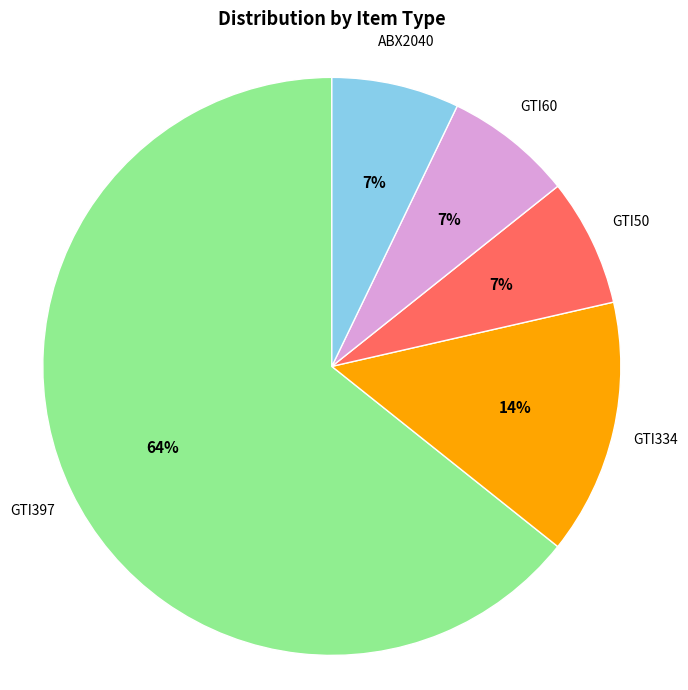

To the nearest percent, what is the combined percentage of GTI334 and GTI397?

79%